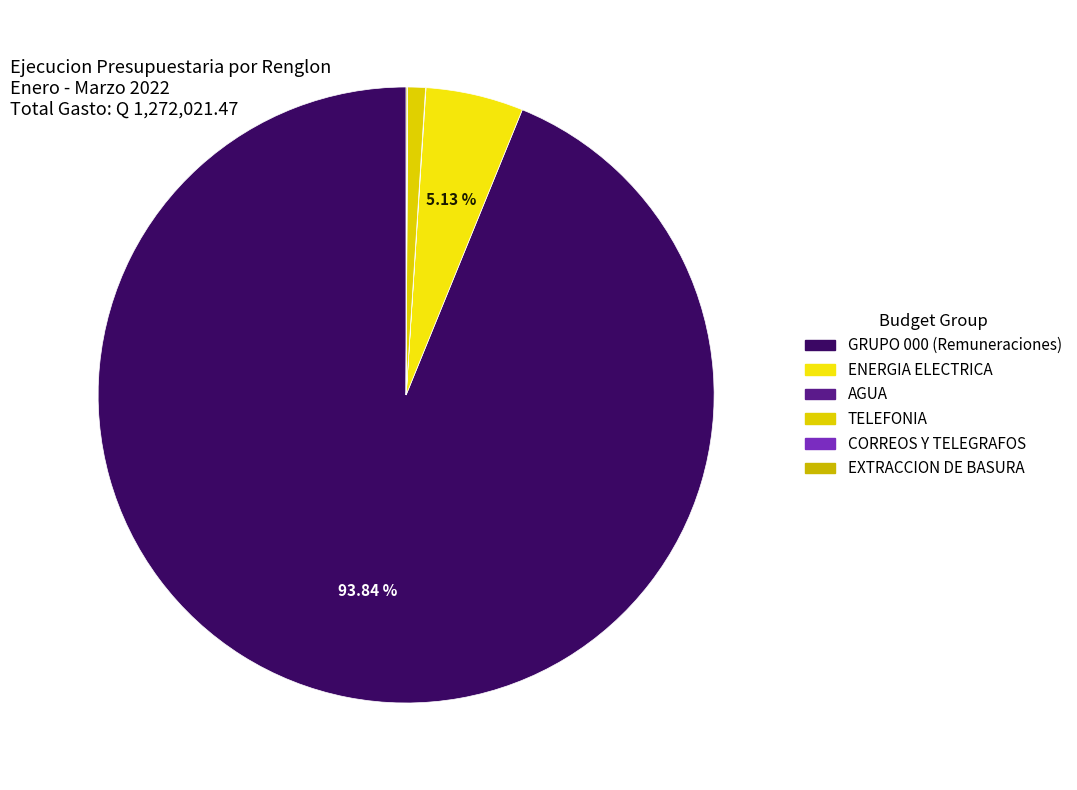

What is the smallest slice in the pie chart?

CORREOS Y TELEGRAFOS